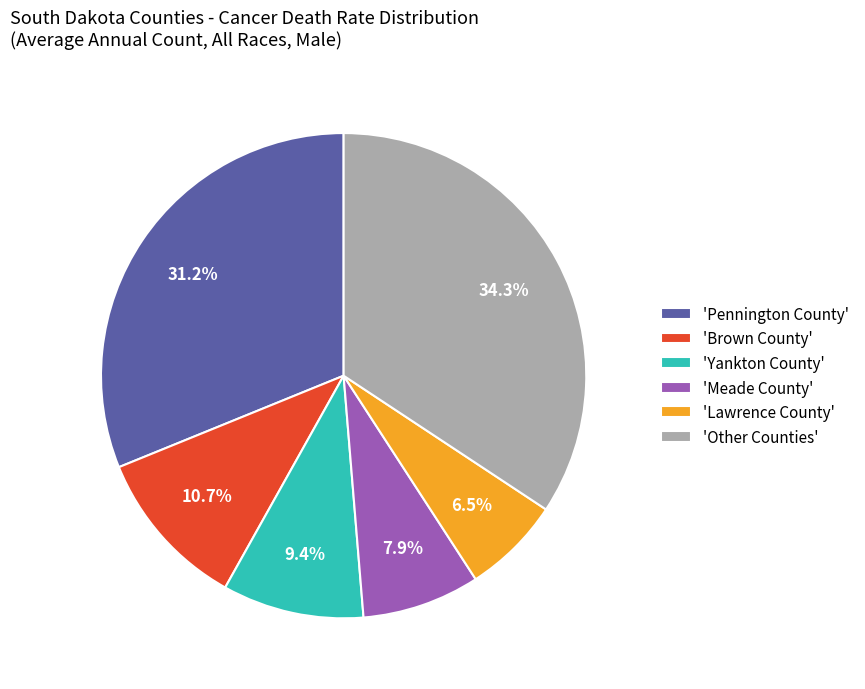

Which category has the biggest portion of the pie?

'Other Counties'